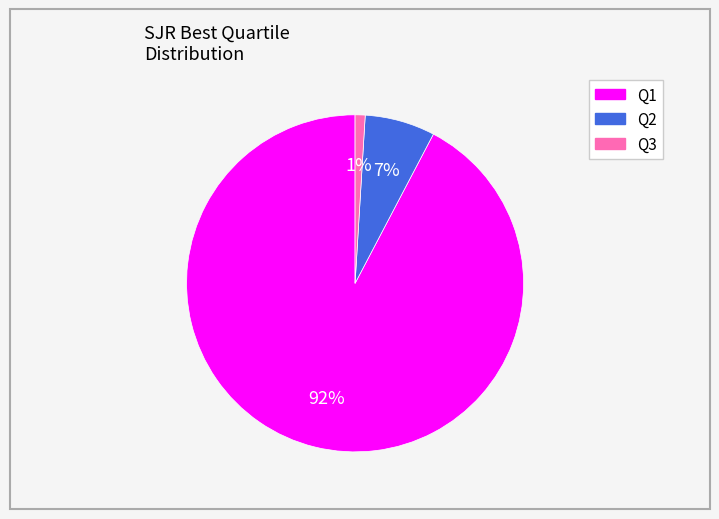

Is there a majority slice in this chart?

Yes